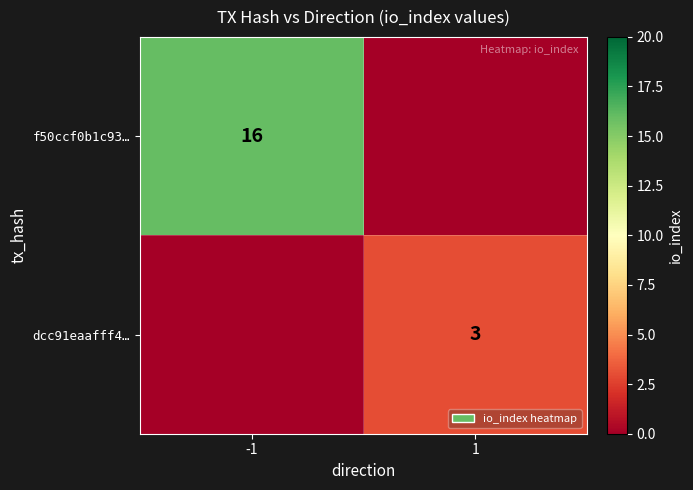

The value of dcc91eaafff4… at 1 is 3. True or false?

True